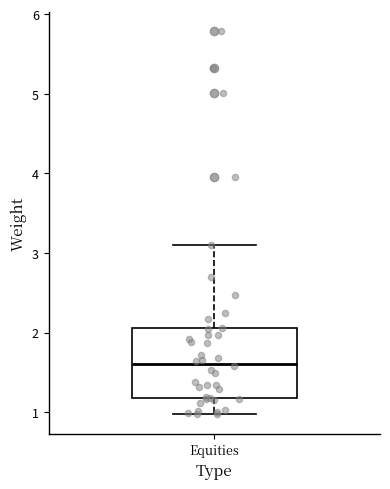

Read this box plot against the y-axis: the position of the median line, the range covered by the box, and the ends of both whiskers. The values are not printed on the chart, so give them approximately, as read against the axis.

median 1.6, box 1.2 to 2.1, whiskers 1.0 to 3.1